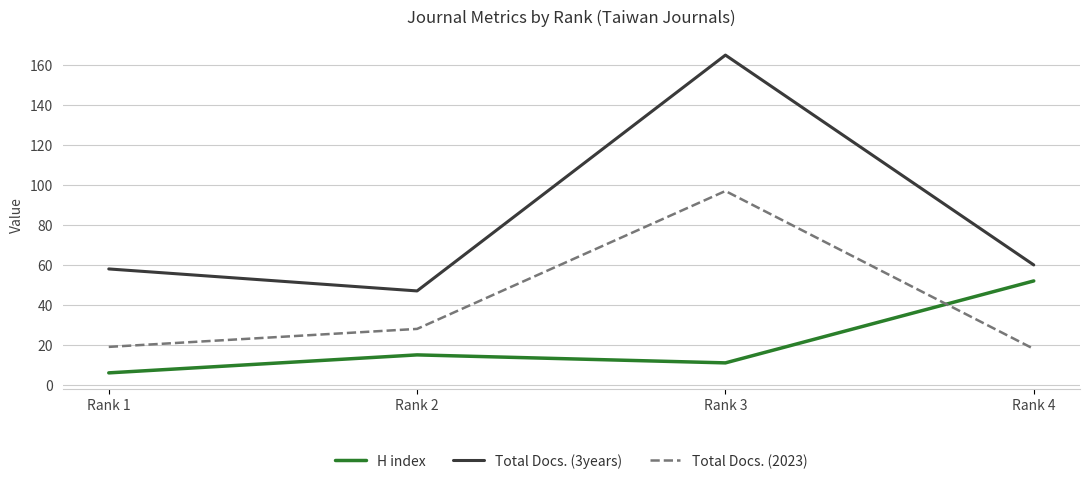

Between Rank 1 and Rank 4, which series saw the biggest shift?

H index